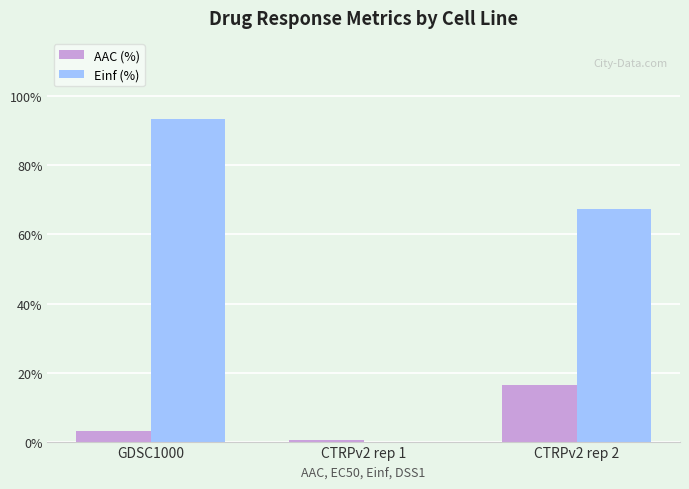

What is the sum of all Einf (%) values?

160.8